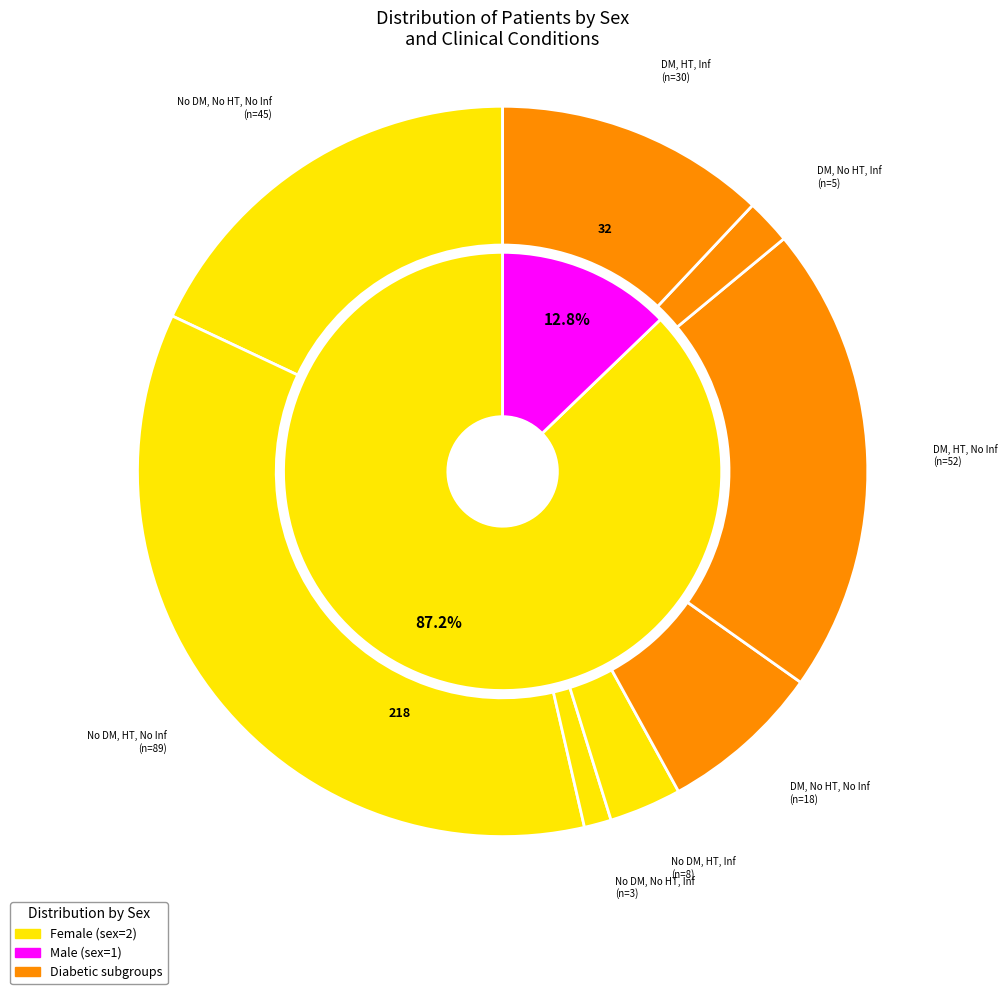

What percentage is NOT represented by dmknown=1, infarct=0, hypten=0?

92.8%